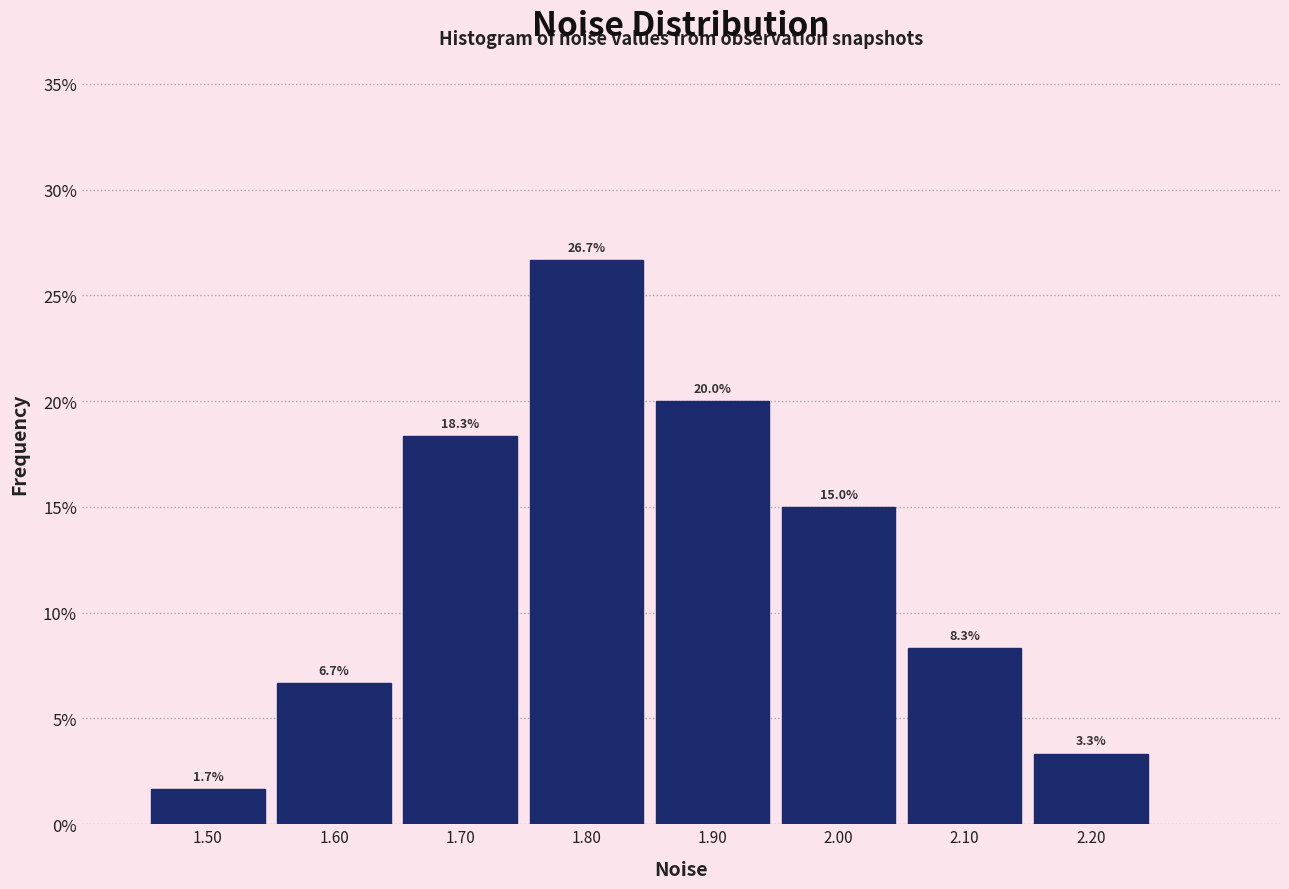

Reading left to right, transcribe this chart: for each bar, give the range it covers on the x-axis and its height.

1.45 to 1.55: 1.7
1.55 to 1.65: 6.7
1.65 to 1.75: 18.3
1.75 to 1.85: 26.7
1.85 to 1.95: 20.0
1.95 to 2.05: 15.0
2.05 to 2.15: 8.3
2.15 to 2.25: 3.3